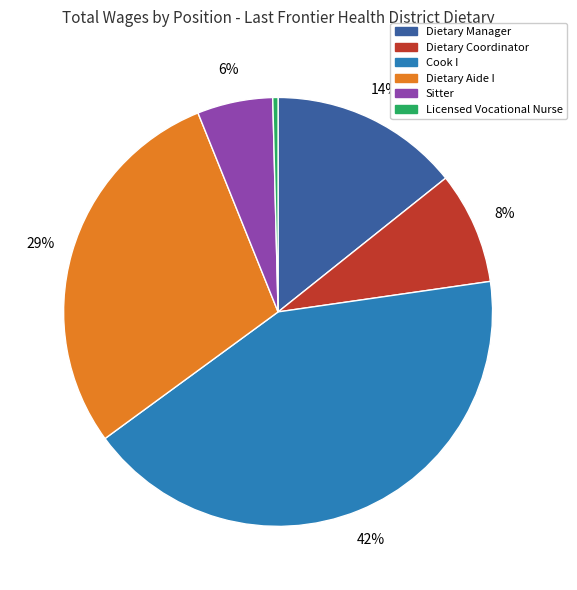

To the nearest percent, what is the difference between the Dietary Aide I and Licensed Vocational Nurse slice percentages?

29%